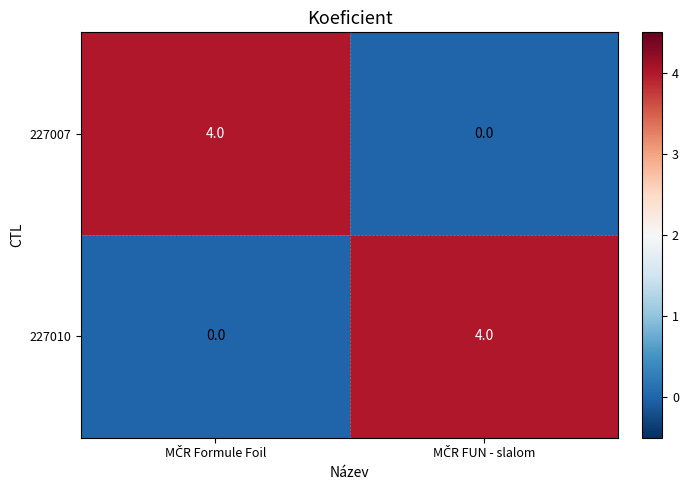

What is the maximum value shown in the chart?

4